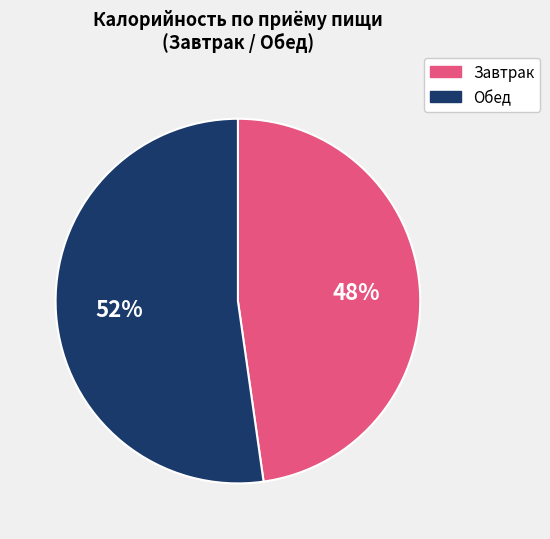

Approximately how many times larger is the value at Обед compared to Завтрак?

1.1